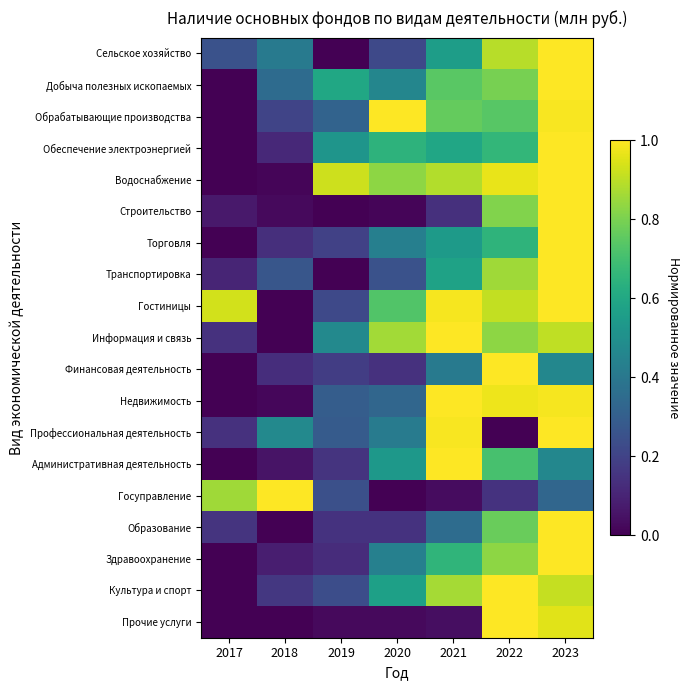

Which series changed the most between 2018 and 2021?

Информация и связь